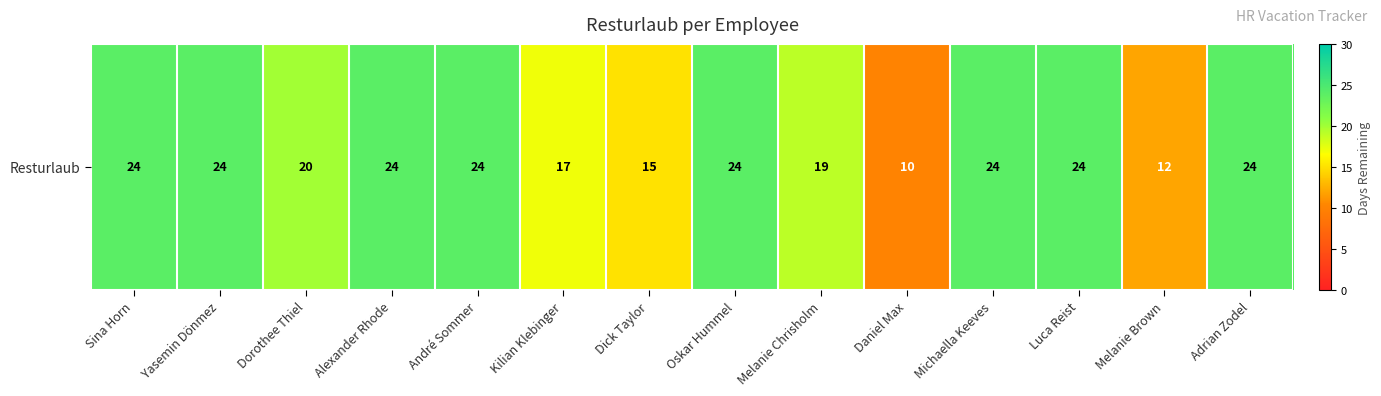

Reading right to left, extract all data points from this chart.

24	12	24	24	10	19	24	15	17	24	24	20	24	24